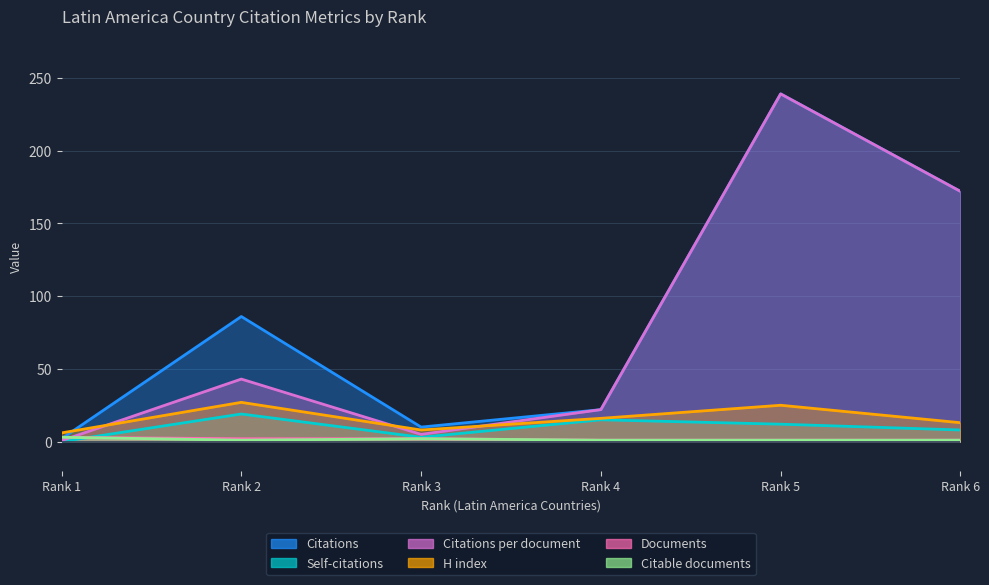

What is the highest value of the Citations per document series?

239.0